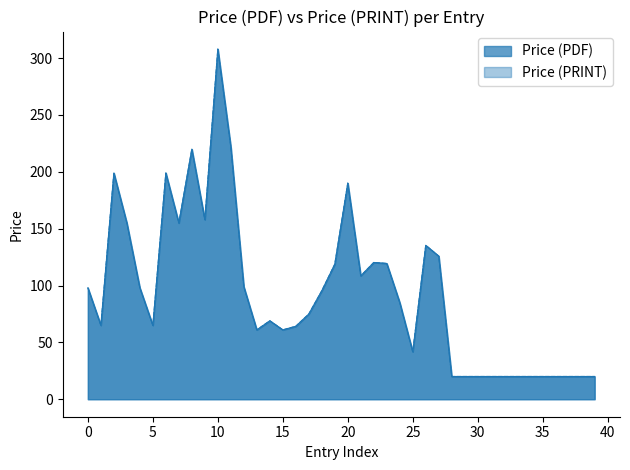

True or false: Price (PRINT) and Price (PDF) intersect in this chart.

False